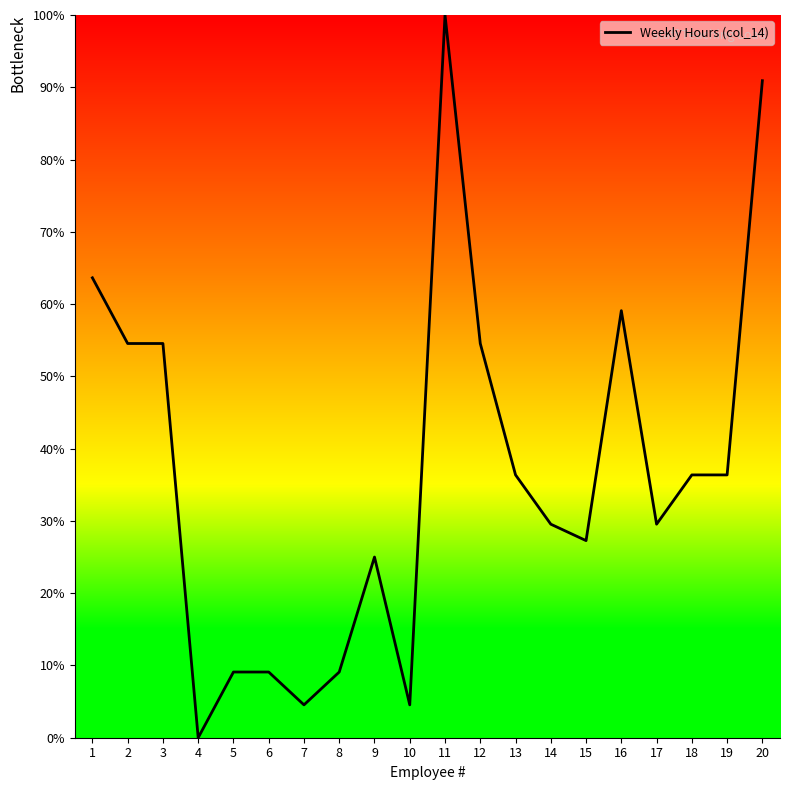

Between 20 and 14, which is larger?

20